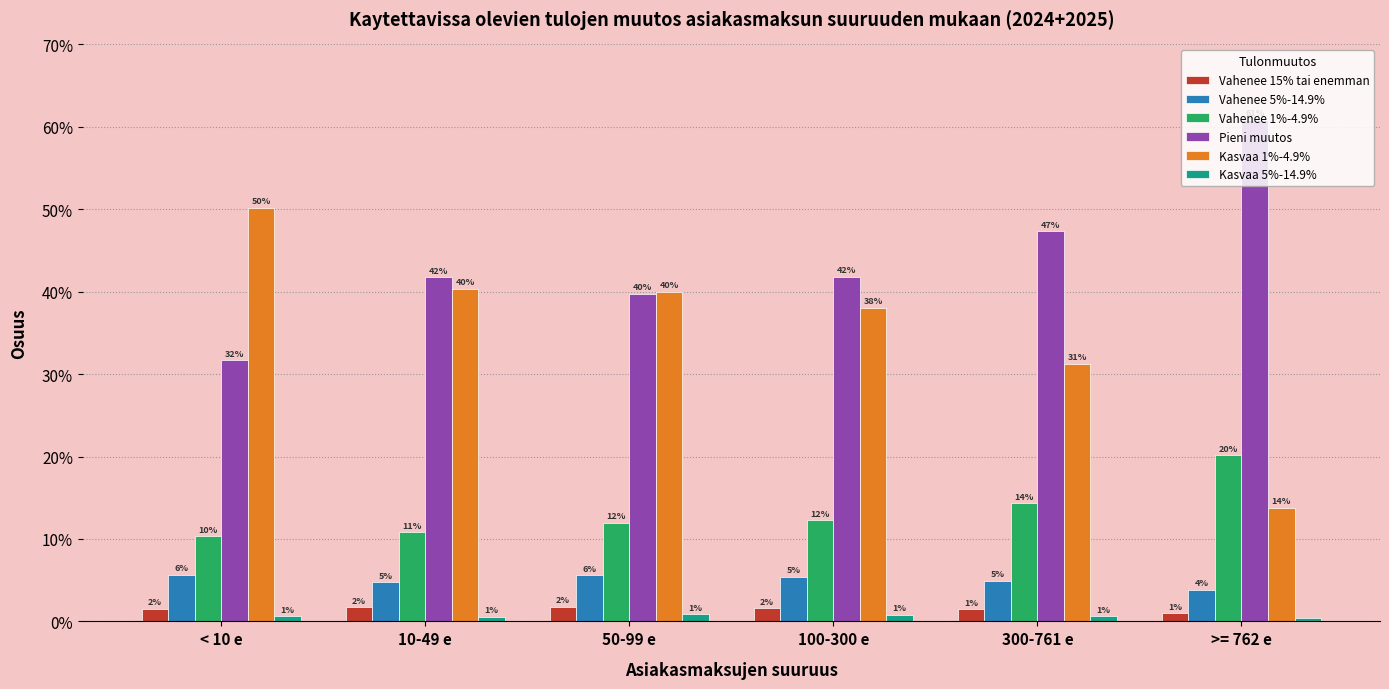

What are all the series names shown in the legend?

Vahenee 15% tai enemman, Vahenee 5%-14.9%, Vahenee 1%-4.9%, Pieni muutos, Kasvaa 1%-4.9%, Kasvaa 5%-14.9%